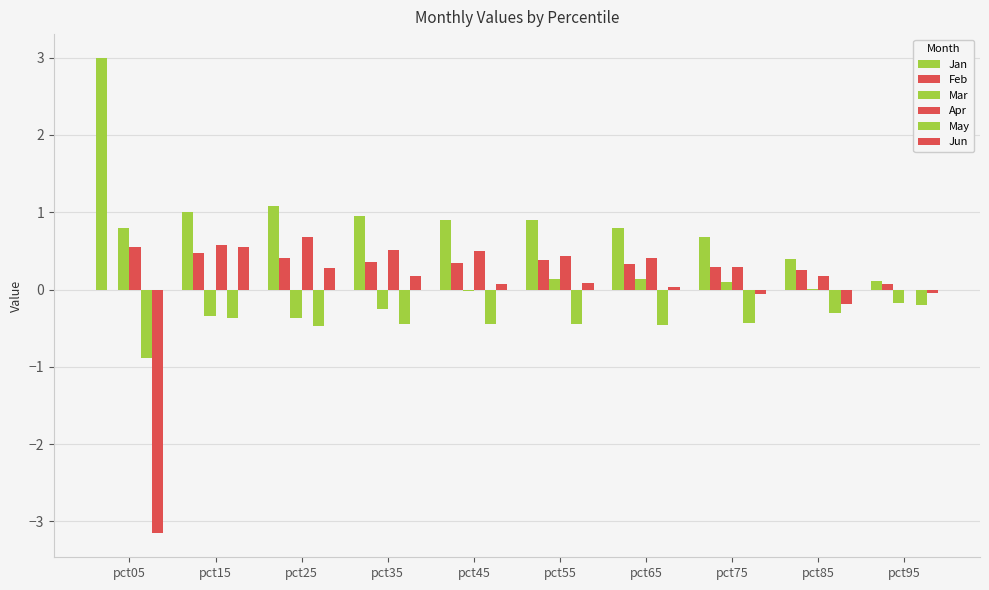

How many series are shown in this chart?

6